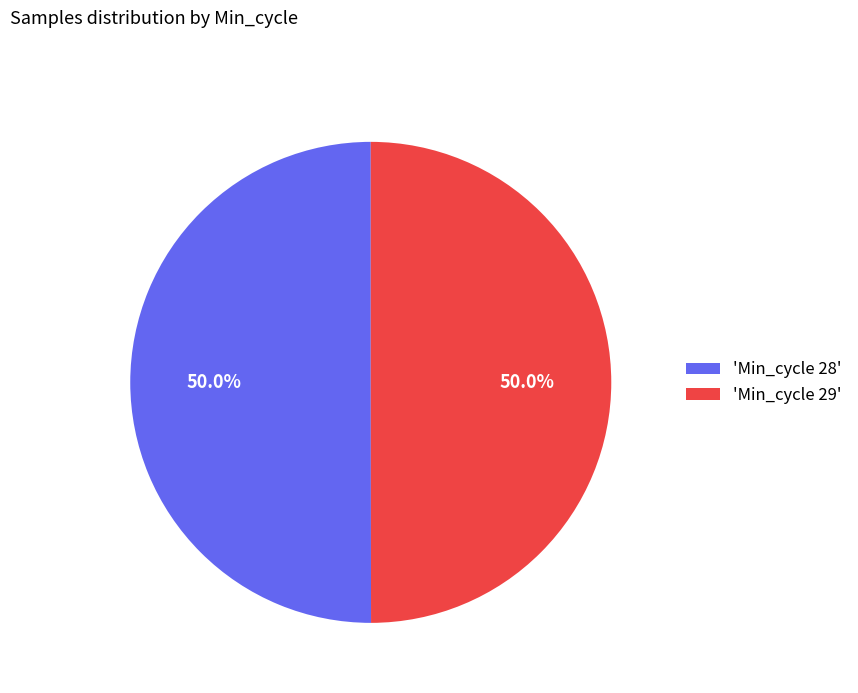

What is the ratio of the value at 'Min_cycle 28' to the value at 'Min_cycle 29'?

1.0